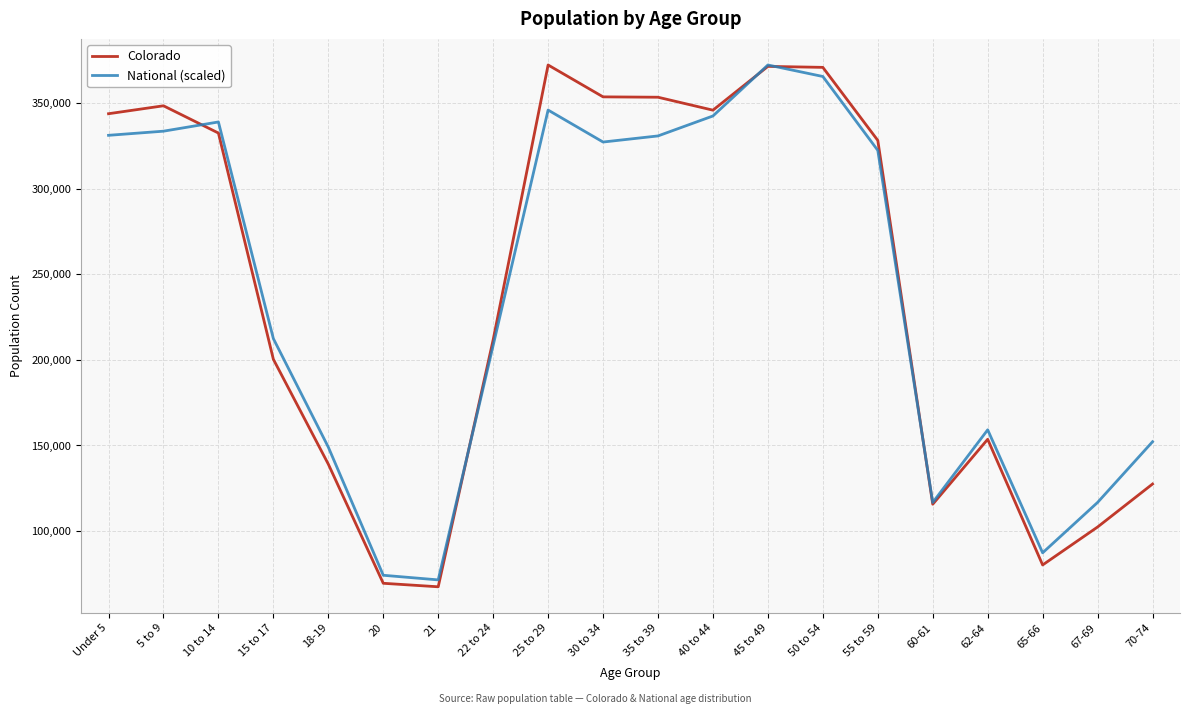

What is the total value across all series at 35 to 39?

684585.0